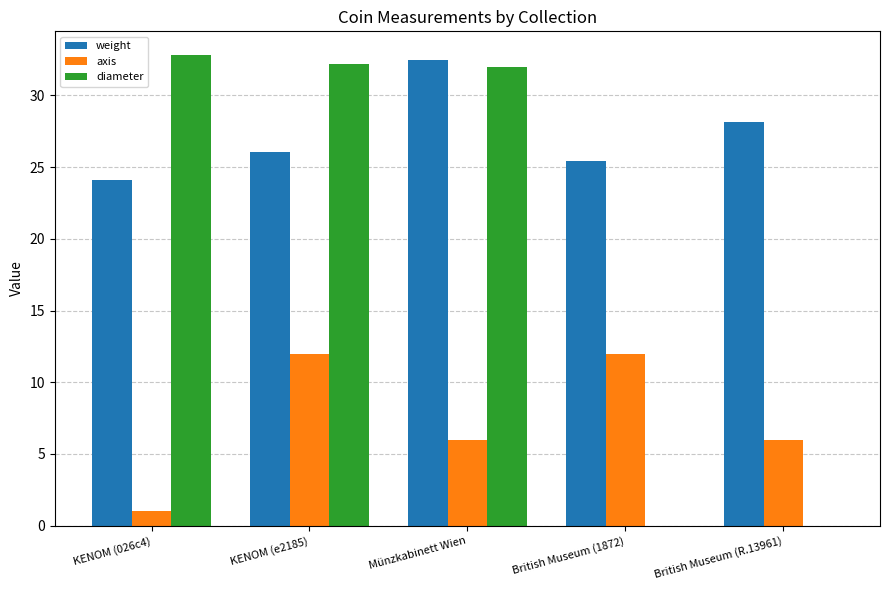

What is the highest value of the diameter series?

32.8